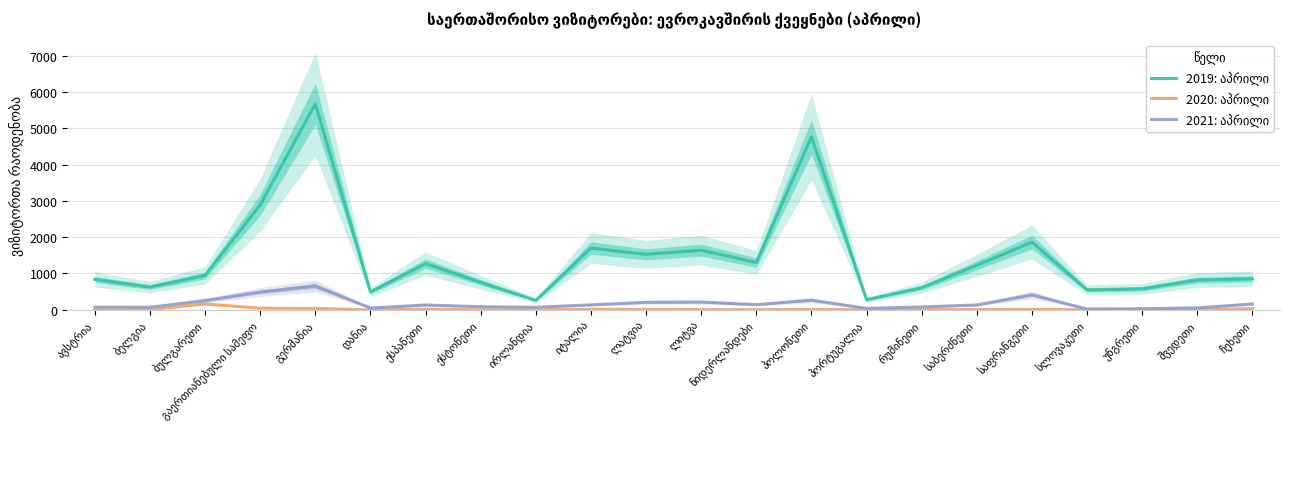

What is the difference between the 2021: აპრილი values at საფრანგეთი and პორტუგალია?

371